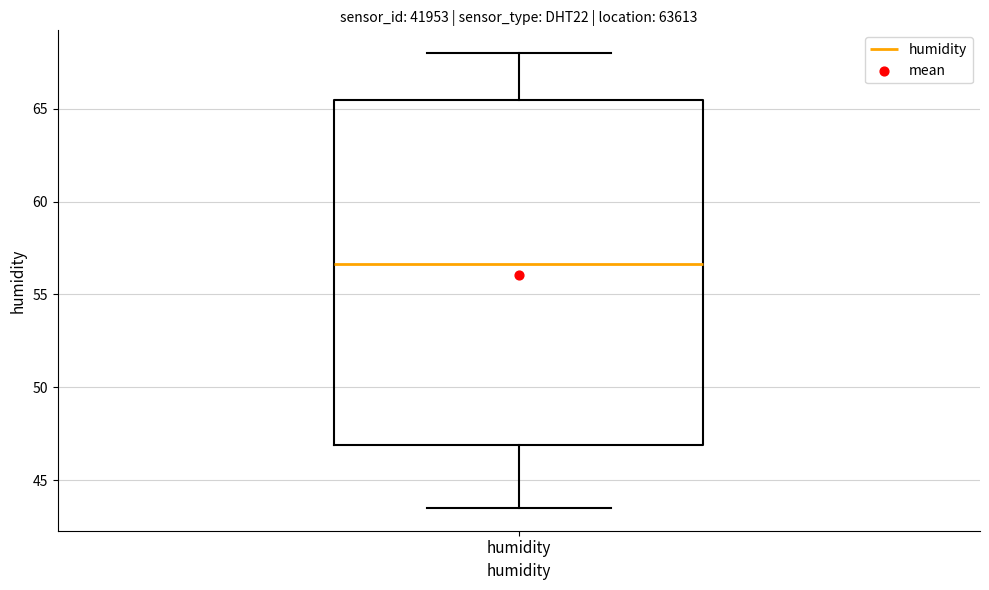

Transcribe this box plot: give where the median line is, the range the box spans, and where the two whiskers end, as read against the y-axis. The values are not printed on the chart, so give them approximately, as read against the axis.

median 56.5, box 47.0 to 65.5, whiskers 43.5 to 68.0